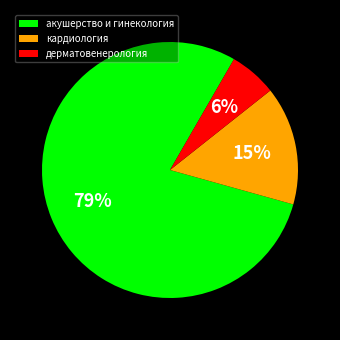

To the nearest percent, what percentage of the pie is акушерство и гинекология?

79%